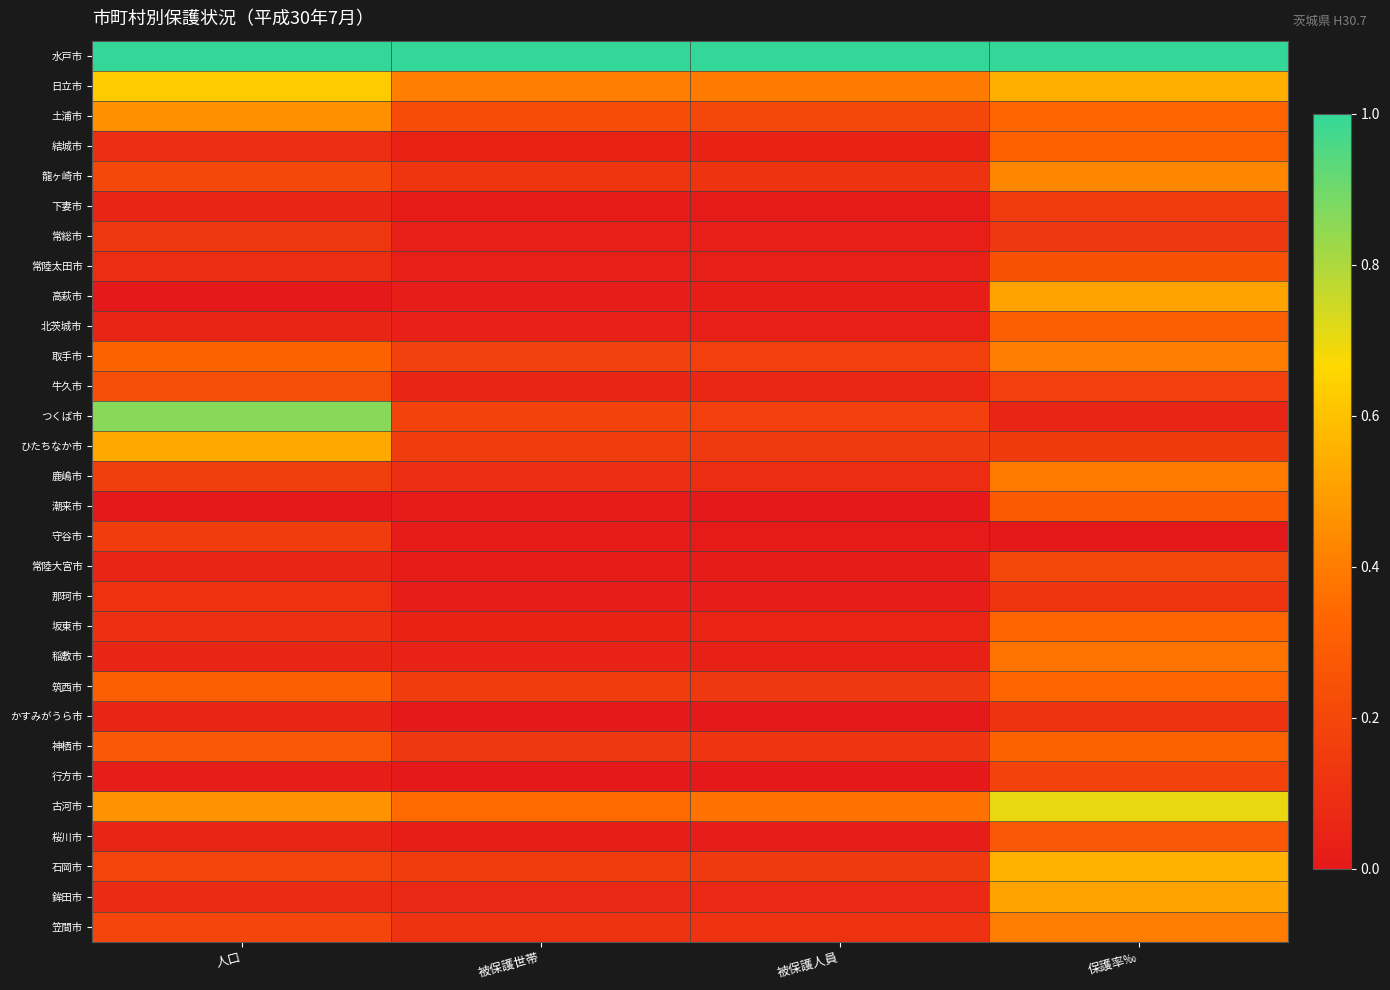

Between 人口 and 保護率‰, which is larger?

人口